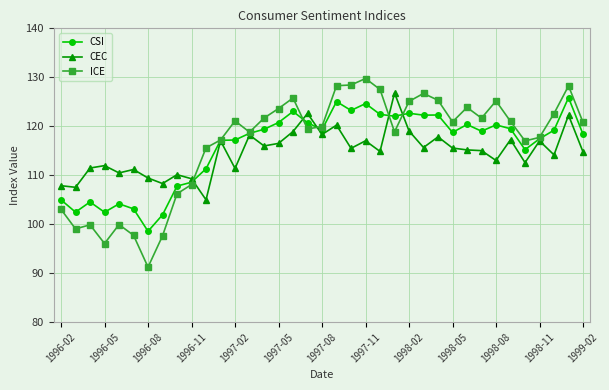

What is the maximum value for ICE?

129.8